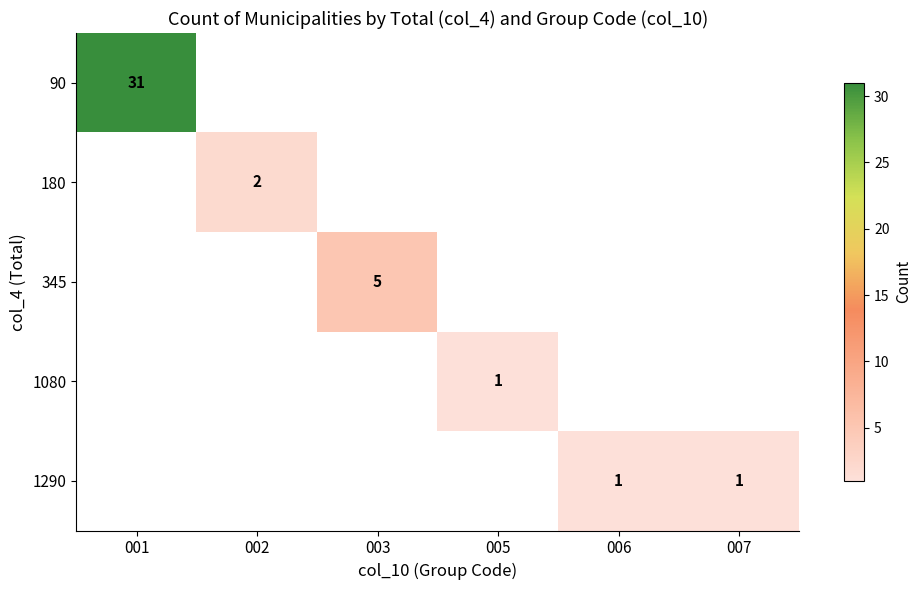

Is it true that 90 equals 12 at 001?

False